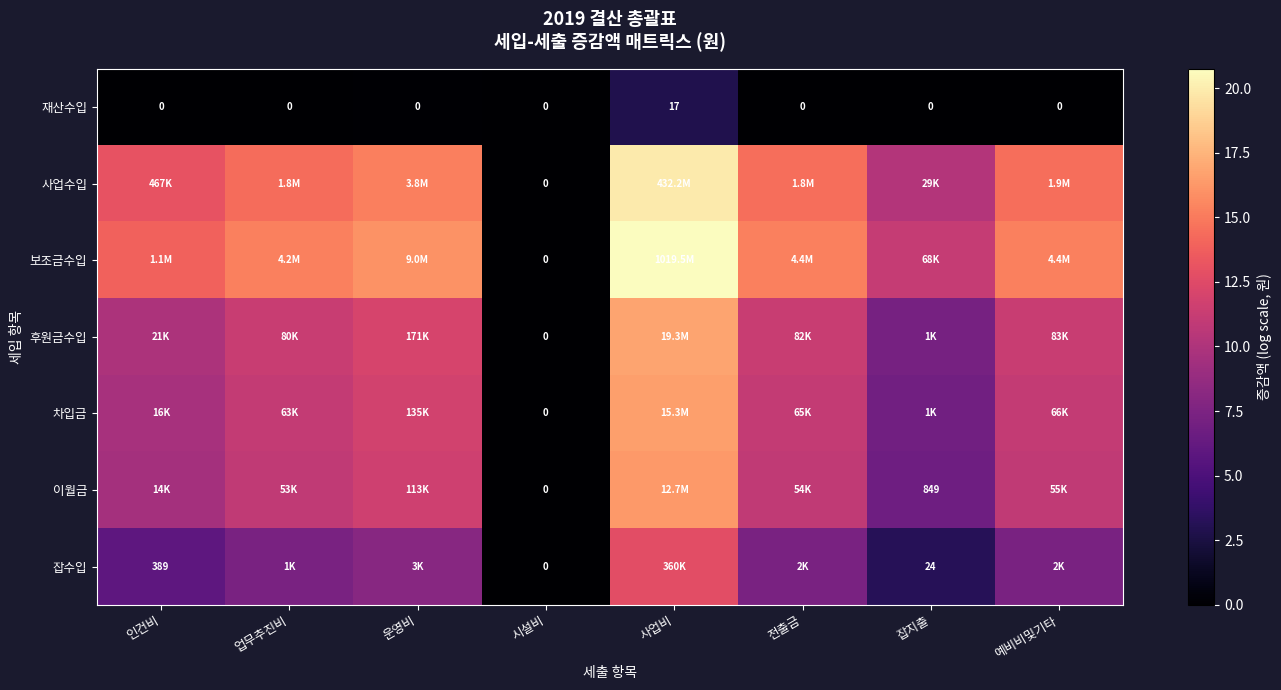

What is the difference between the 보조금수입 values at 인건비 and 잡지출?

2.8